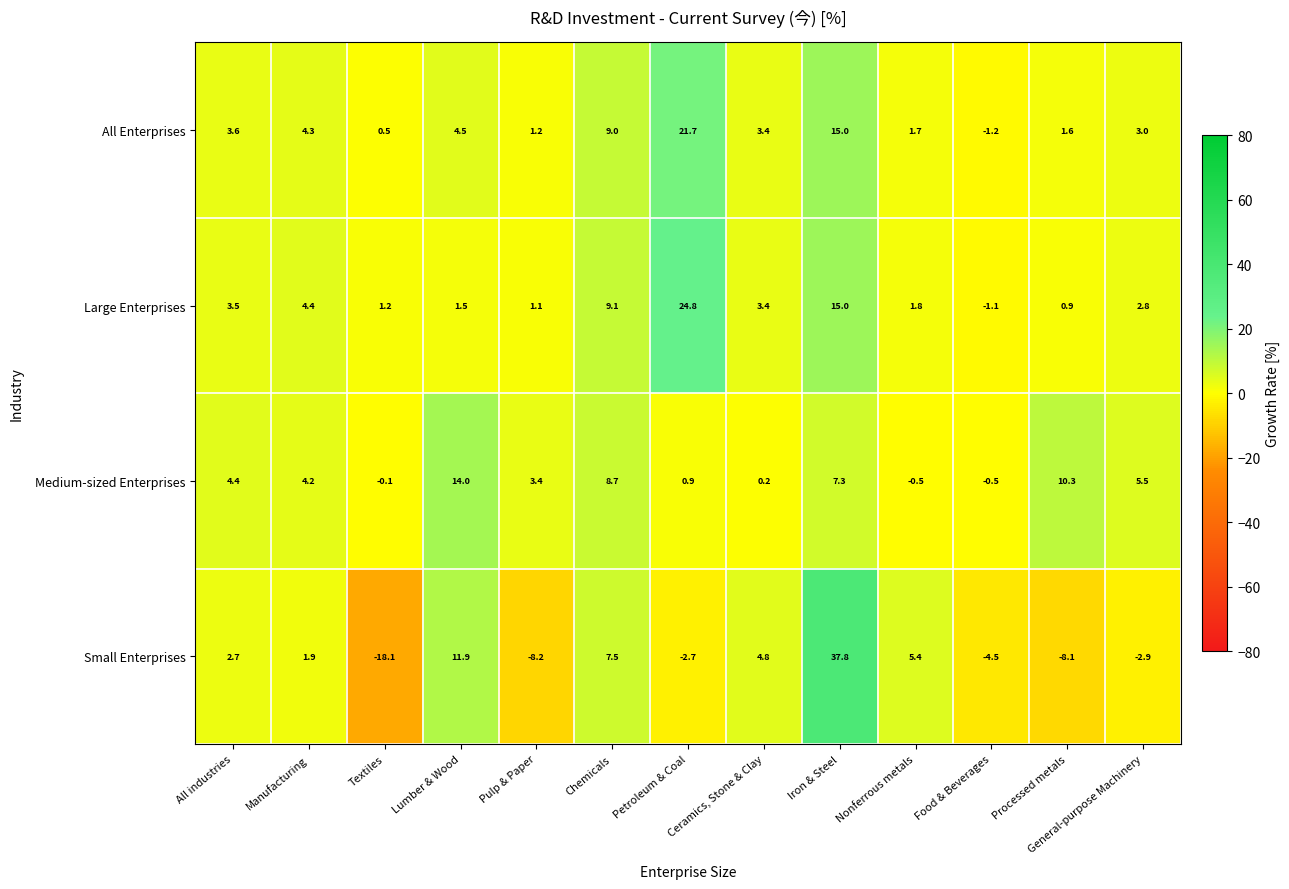

Is the value of Small Enterprises at Chemicals greater than the value of Medium-sized Enterprises at Manufacturing?

Yes